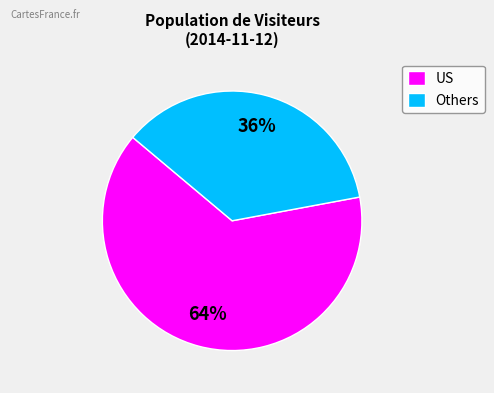

What is the largest slice in the pie chart?

US